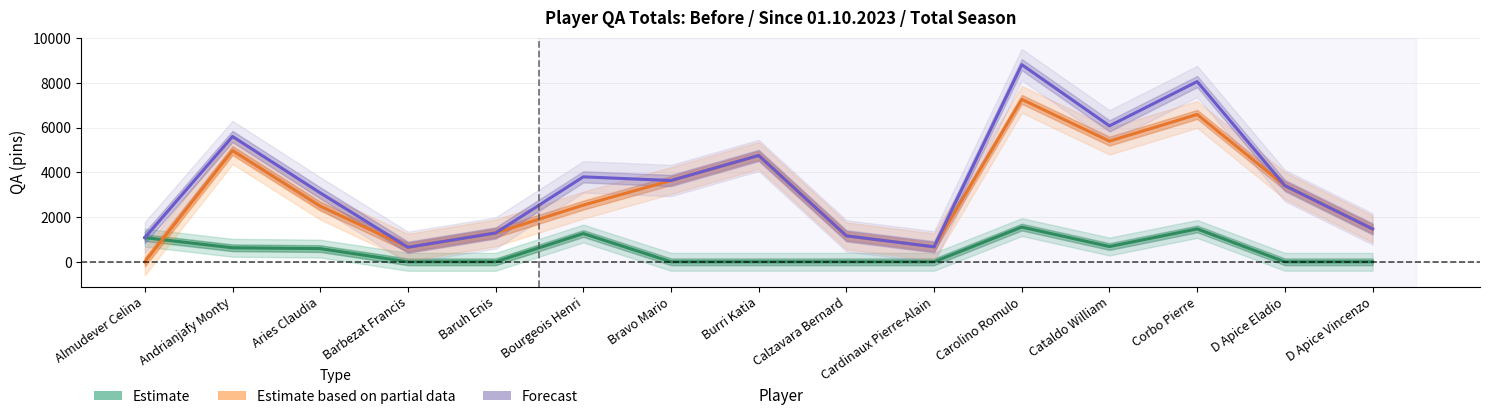

True or false: Estimate based on partial data (Since 01.10) and Total 2023-2024 (Forecast) intersect in this chart.

False